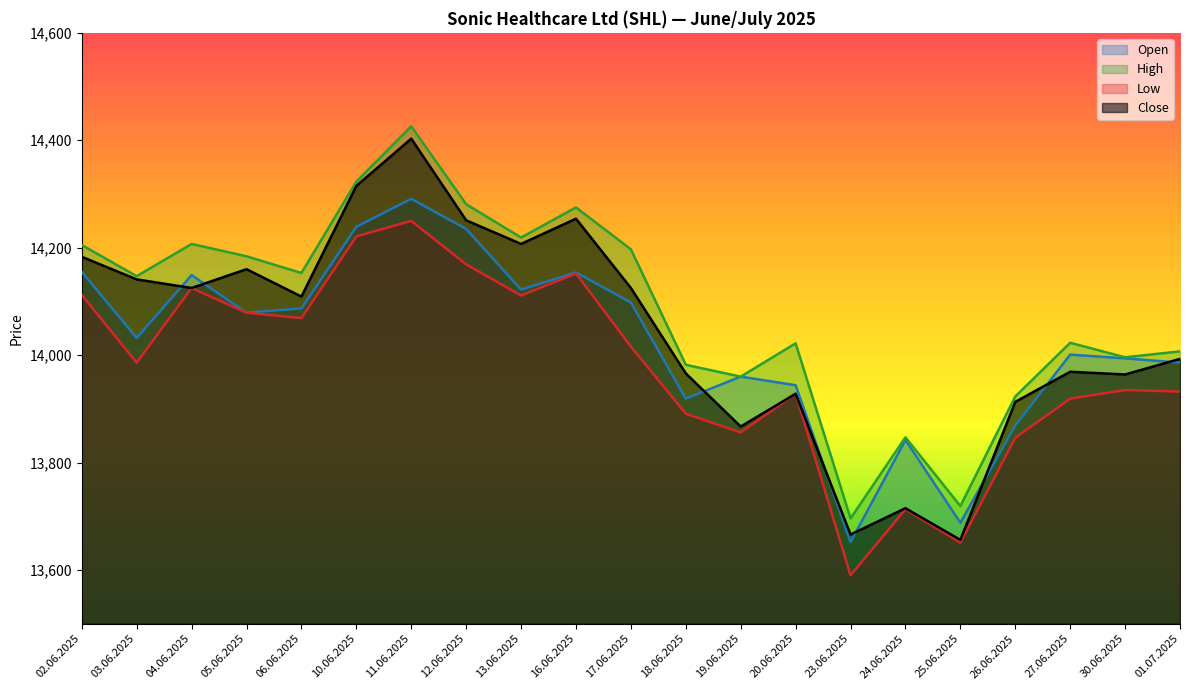

Read the High value at 27.06.2025, to the nearest 10.

14020